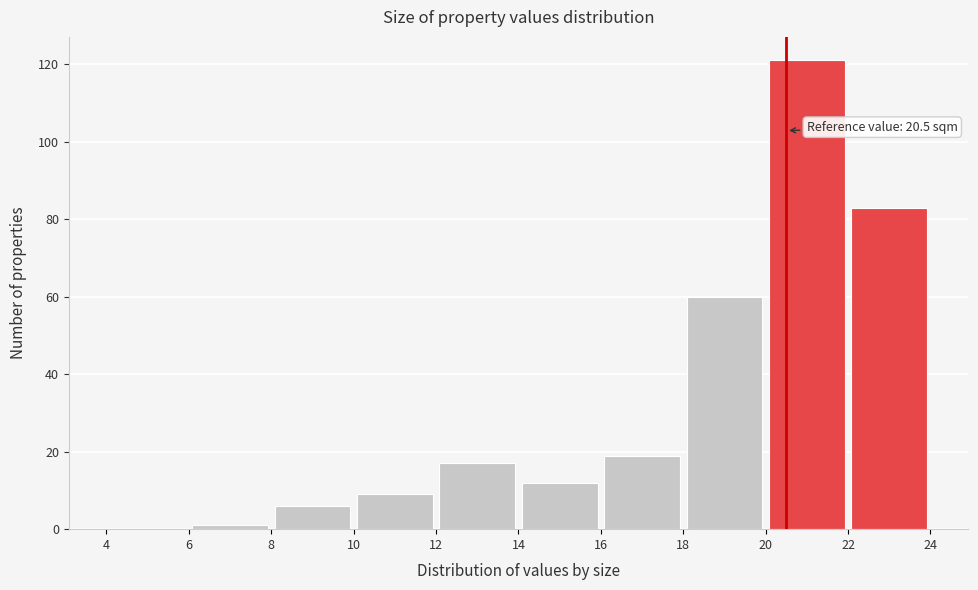

Over which range of the x-axis is the bar tallest?

20 to 22